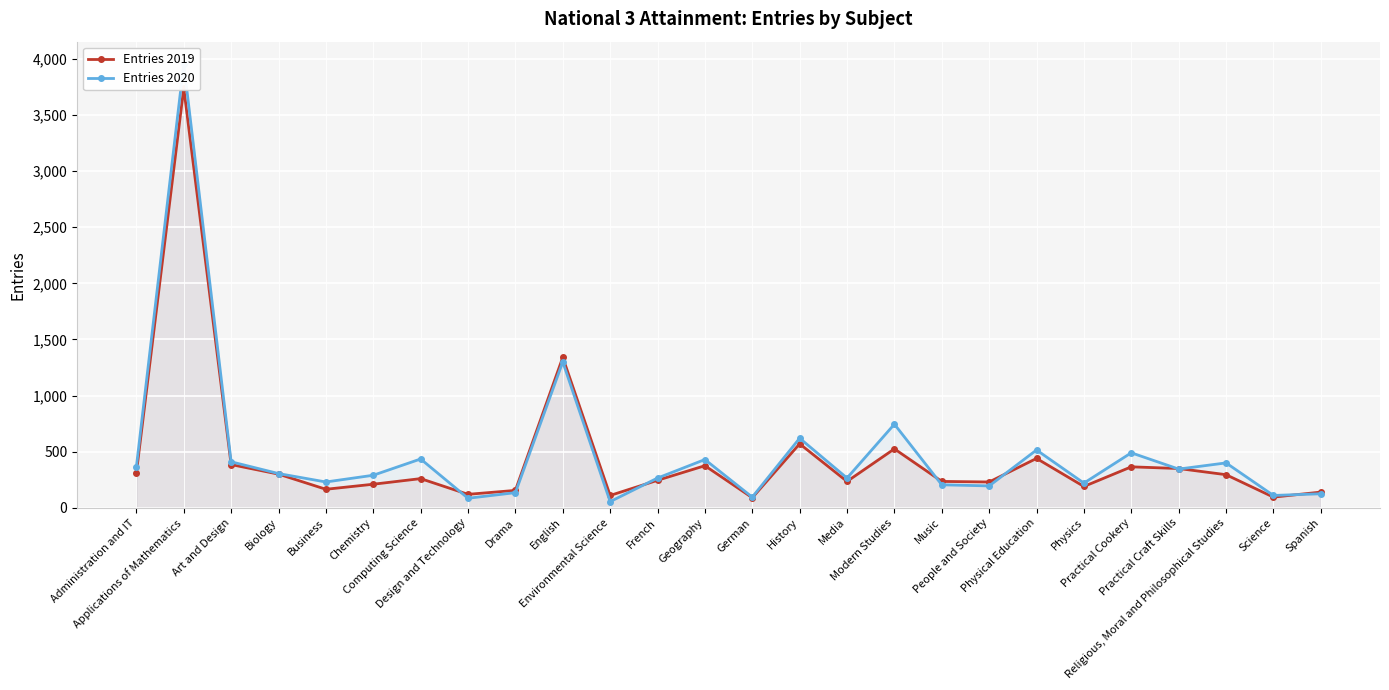

How many interior local valleys does the Entries 2019 series have?

8